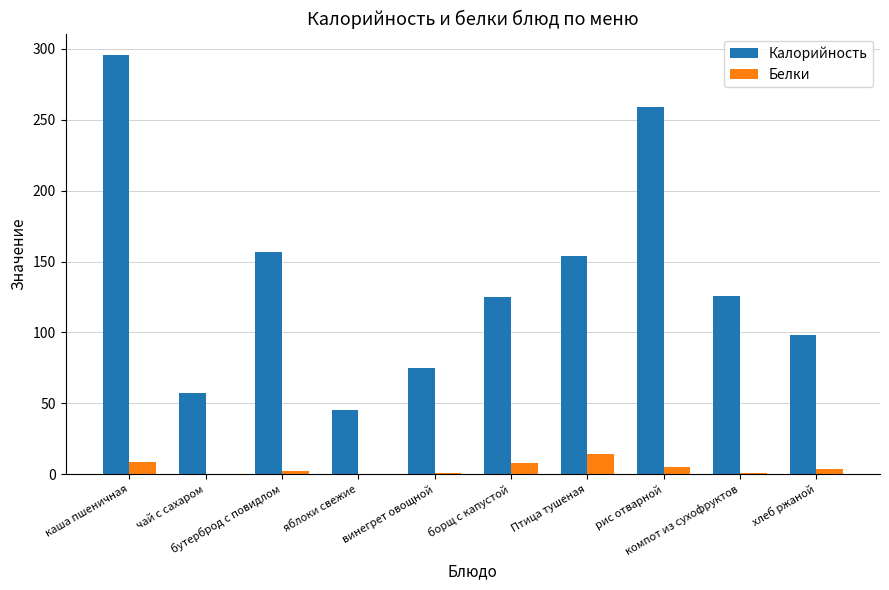

What is the sum of all Белки values?

43.5